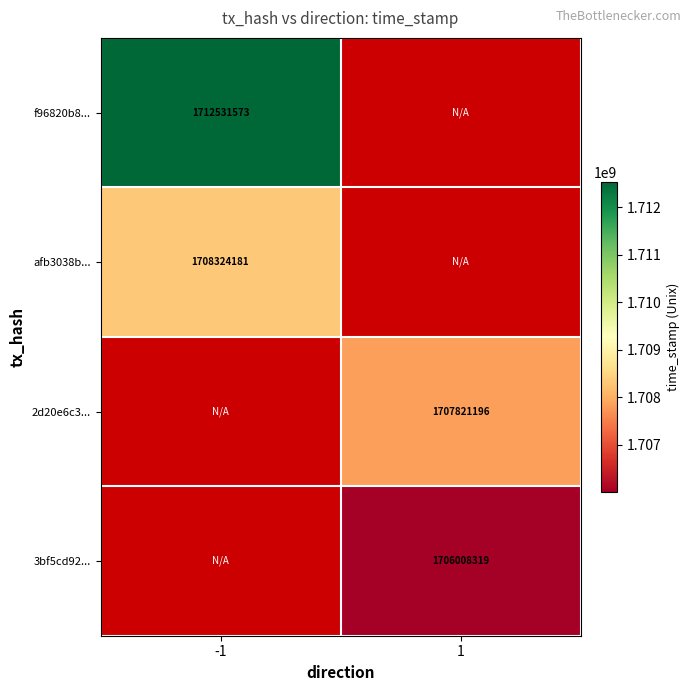

Is the value of f96820b8... at -1 greater than the value of 3bf5cd92... at 1?

Yes